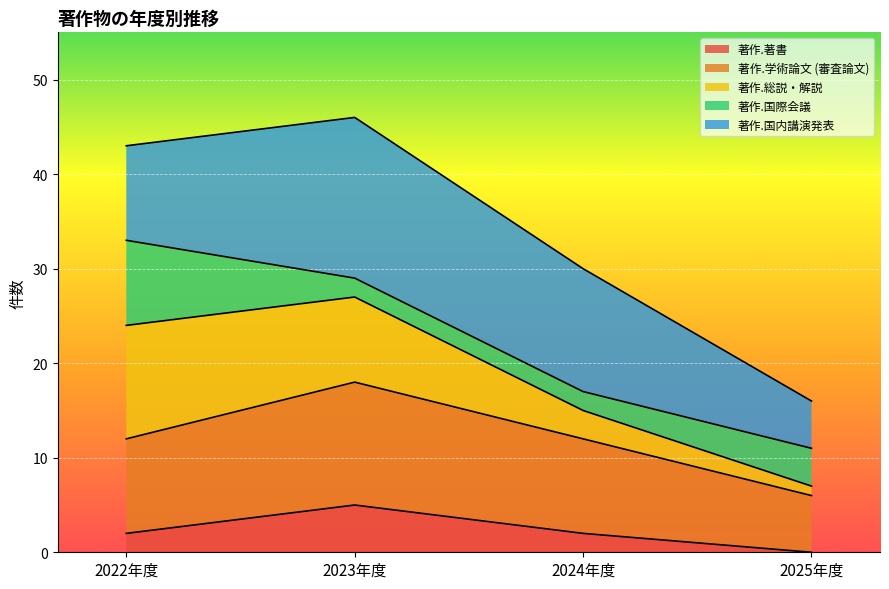

At which label does 著作.著書 reach its minimum?

2025年度